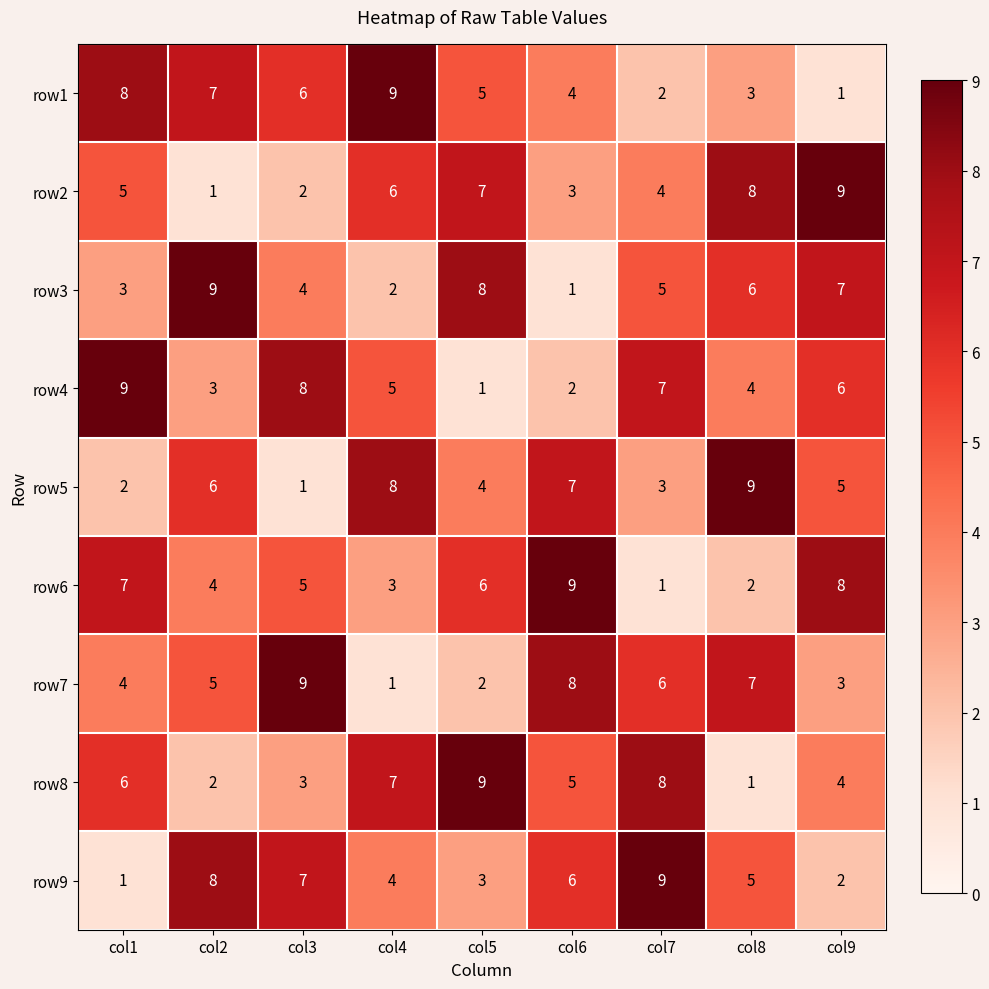

Where is row4 nearest to the value 5?

col4